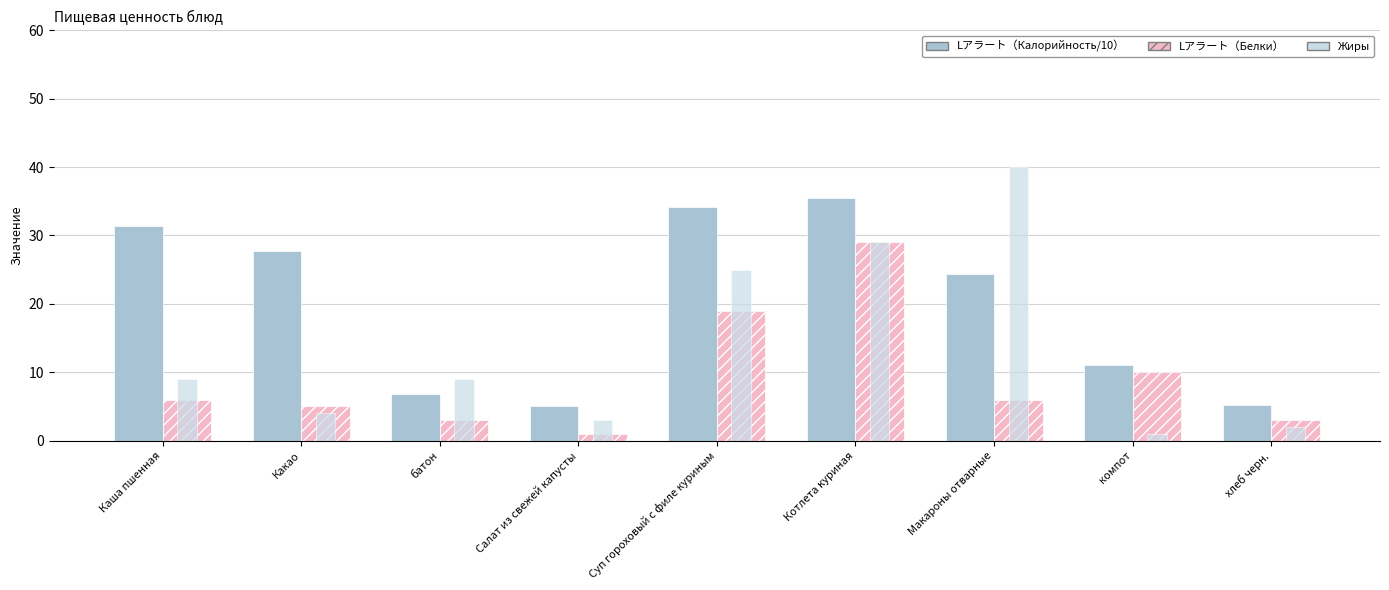

What is the value of the Жиры bar at the 6th from the left?

29.0